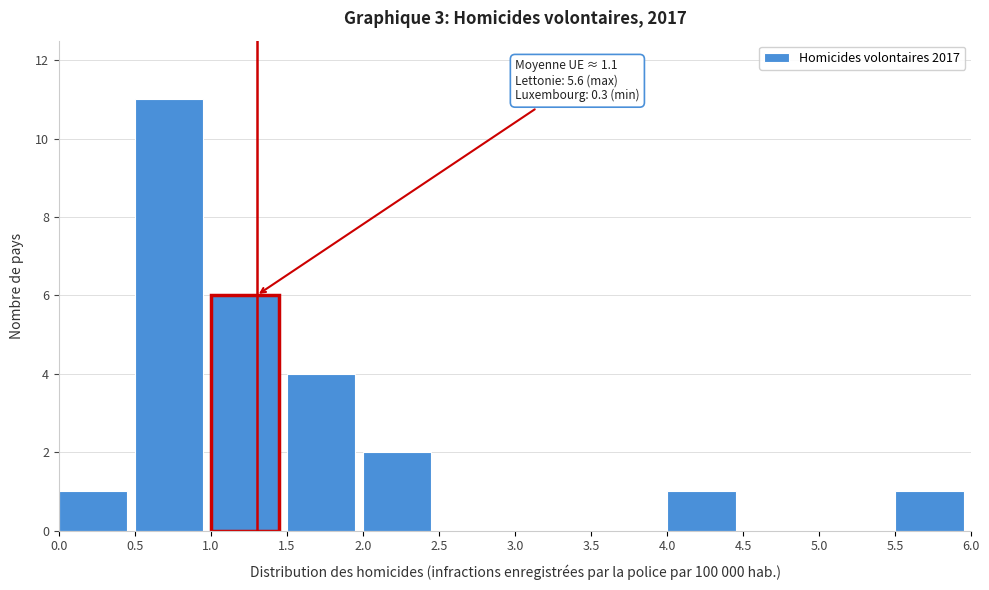

Over which range of the x-axis is the bar tallest?

0.5 to 1.0